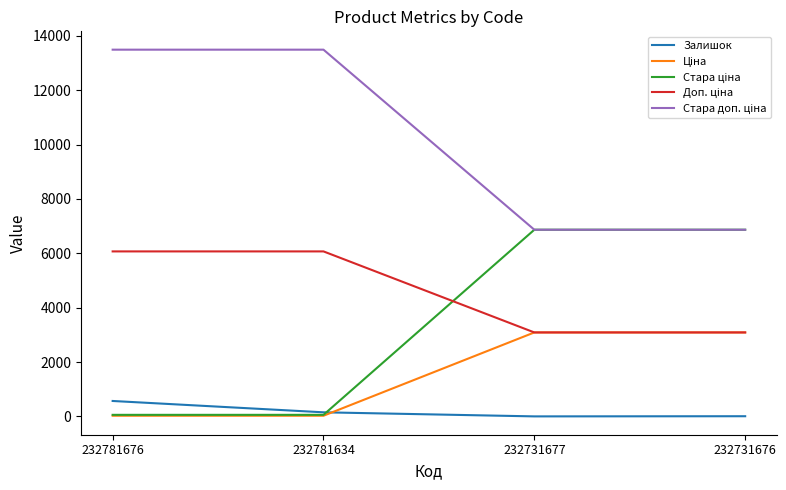

True or false: Залишок has a value of 153.0 at 232781634.

True